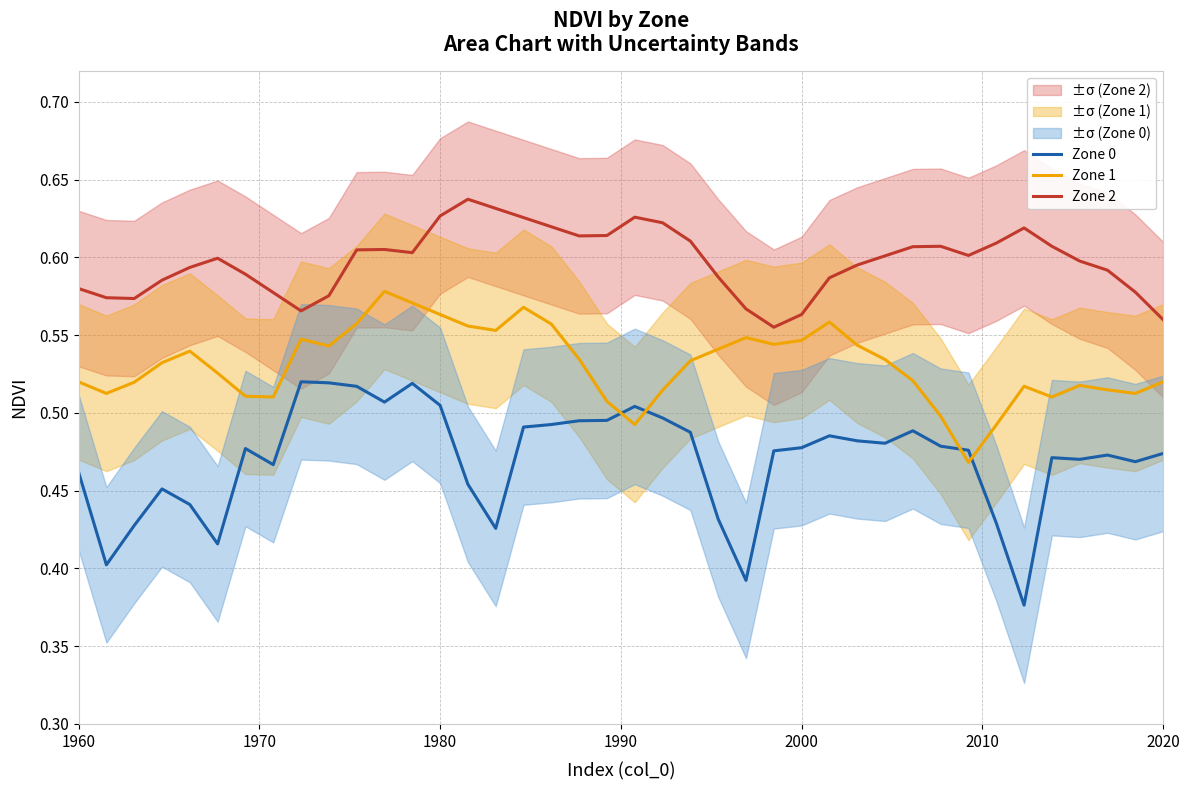

True or false: Zone 2 and Zone 0 intersect in this chart.

False